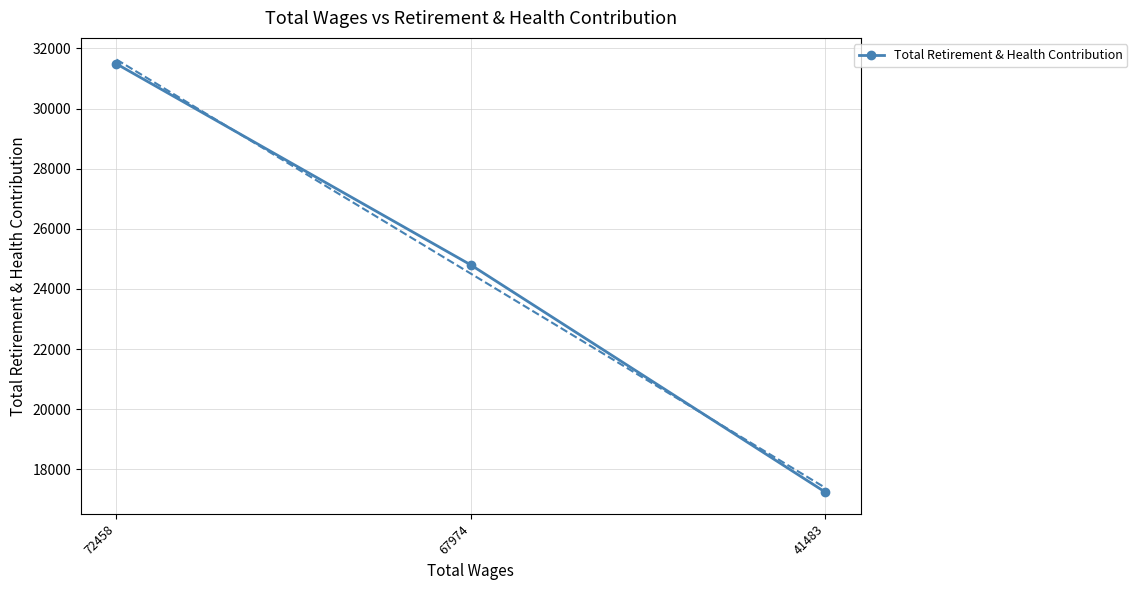

Which has a higher value, 72458 or 67974?

72458